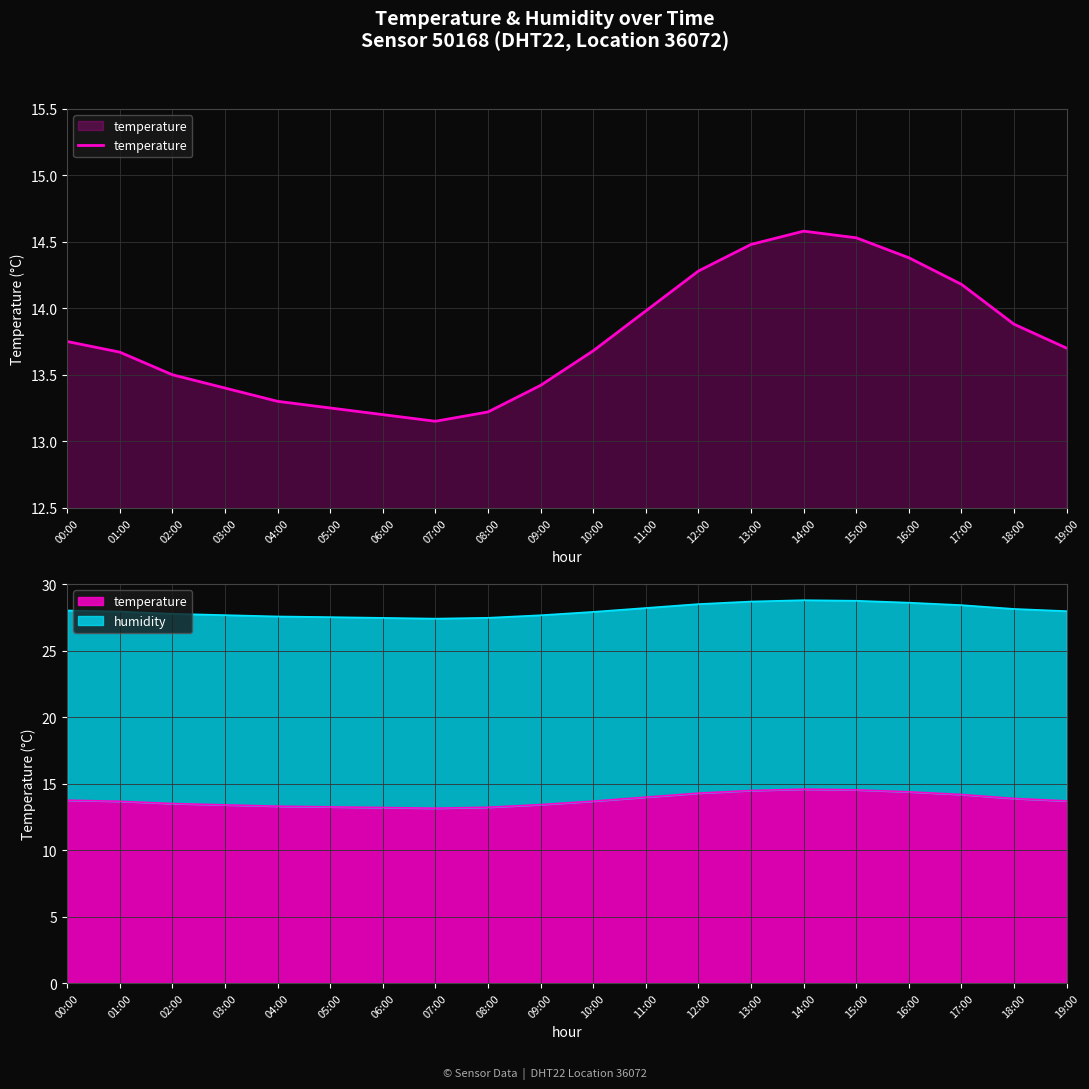

Rank the categories by value from highest to lowest.

14:00, 15:00, 13:00, 16:00, 12:00, 17:00, 11:00, 18:00, 00:00, 19:00, 10:00, 01:00, 02:00, 09:00, 03:00, 04:00, 05:00, 08:00, 06:00, 07:00